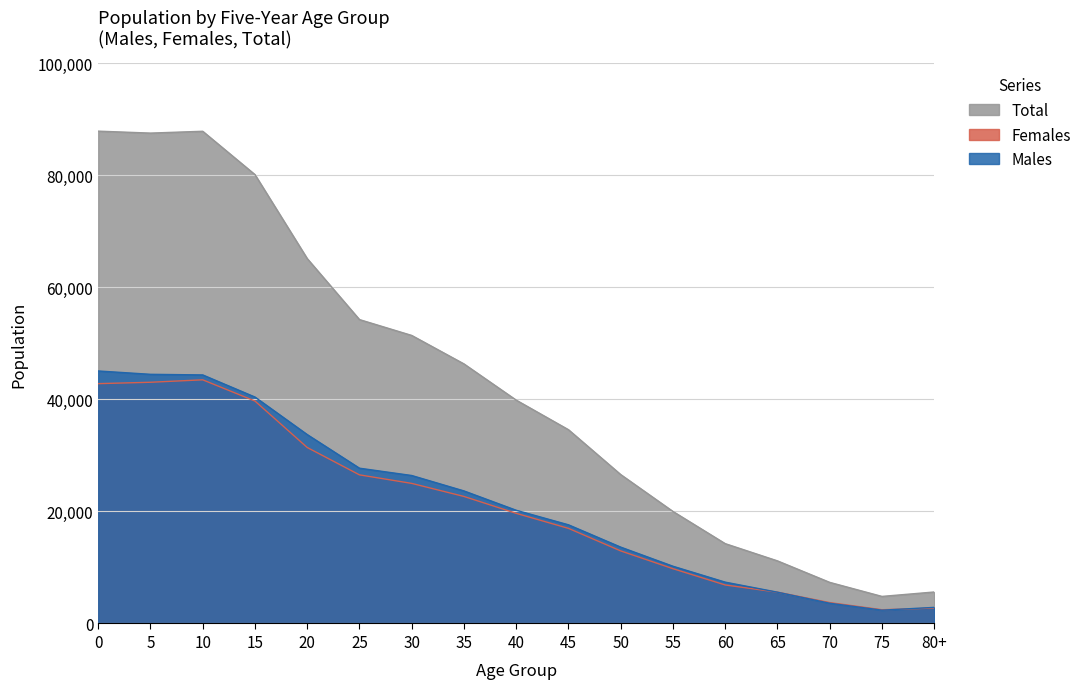

At which category does Females reach its first local valley?

75